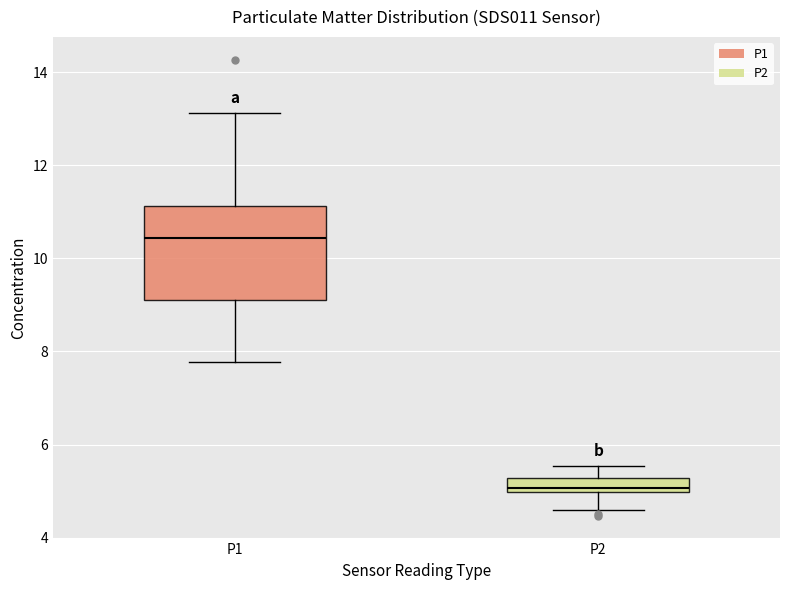

Which box is the tallest, from its lower edge to its upper edge?

P1